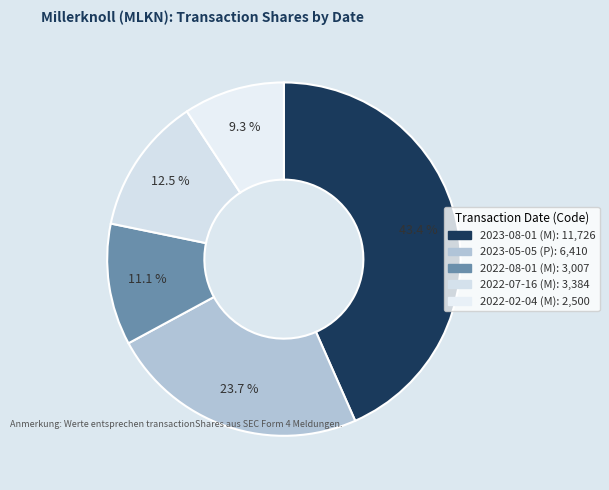

What percentage is the 2022-07-16 (M) slice, to the nearest percent?

13%